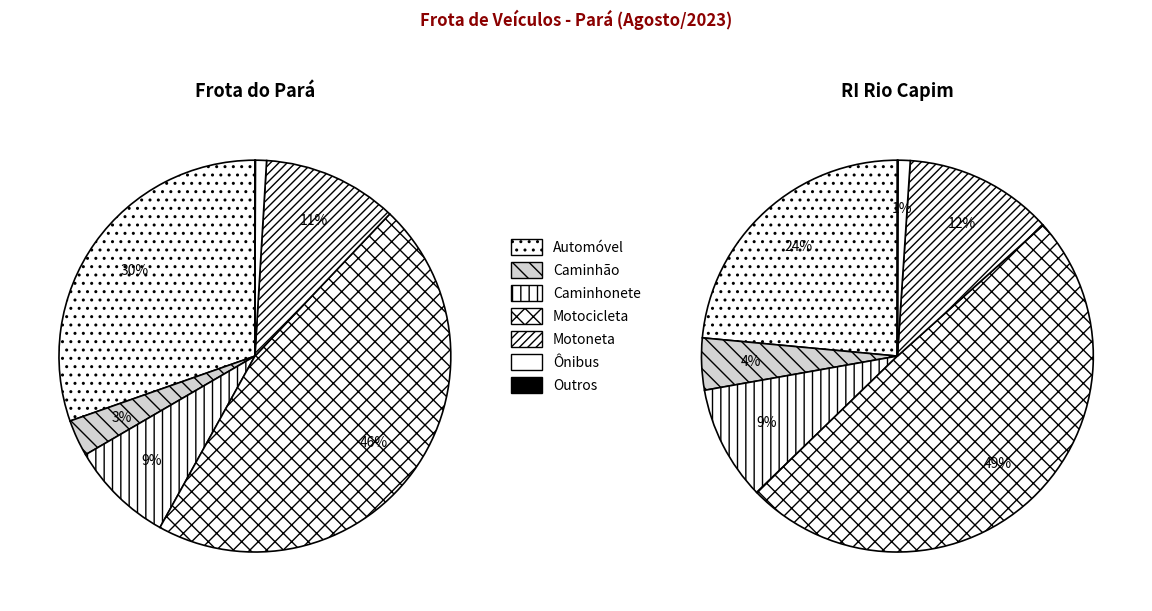

To the nearest percent, what percentage of the pie is Caminhão?

3%